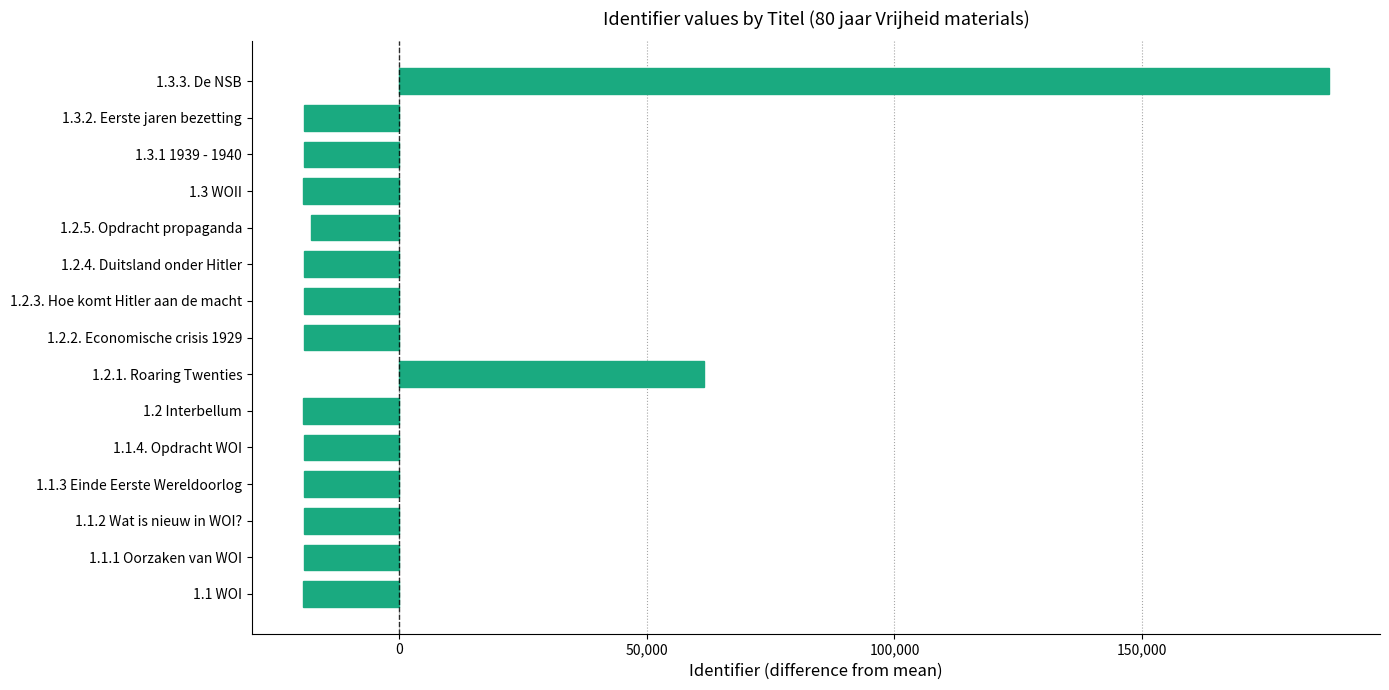

What is the minimum value shown in the chart?

-19359.8